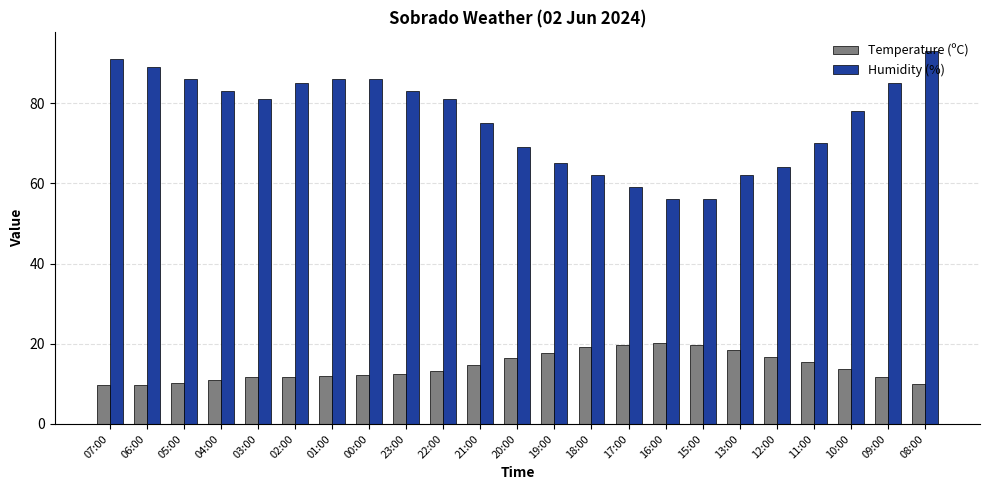

Which series has the largest range (max minus min)?

Humidity (%)